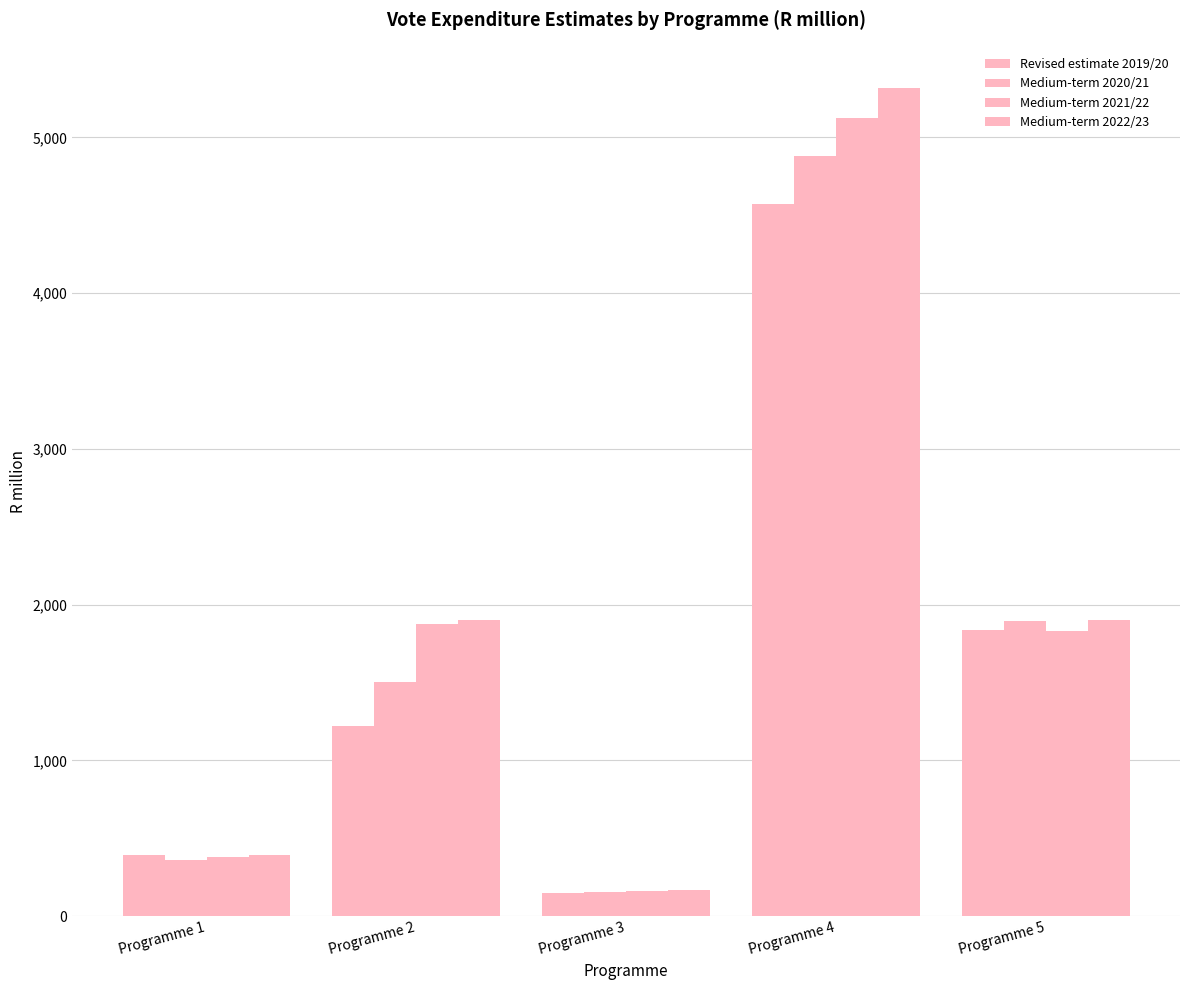

Are the bars horizontal?

No